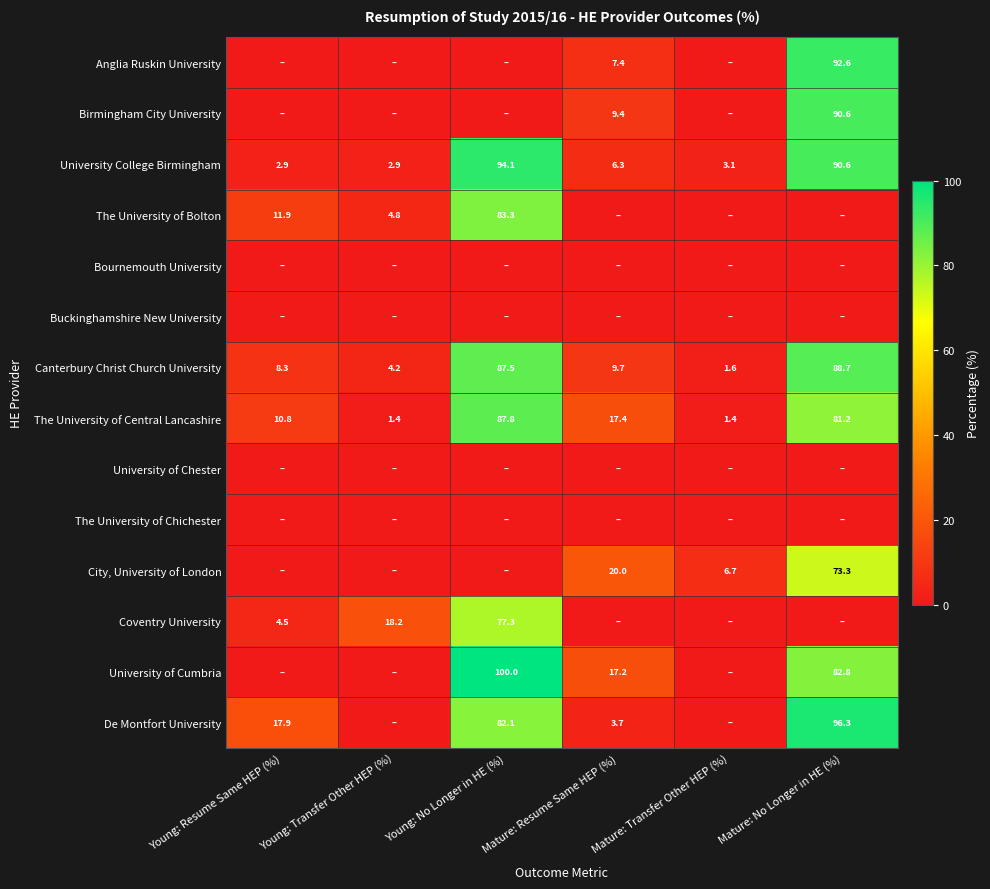

Which category has the lowest value across all series?

Young: Resume Same HEP (%)